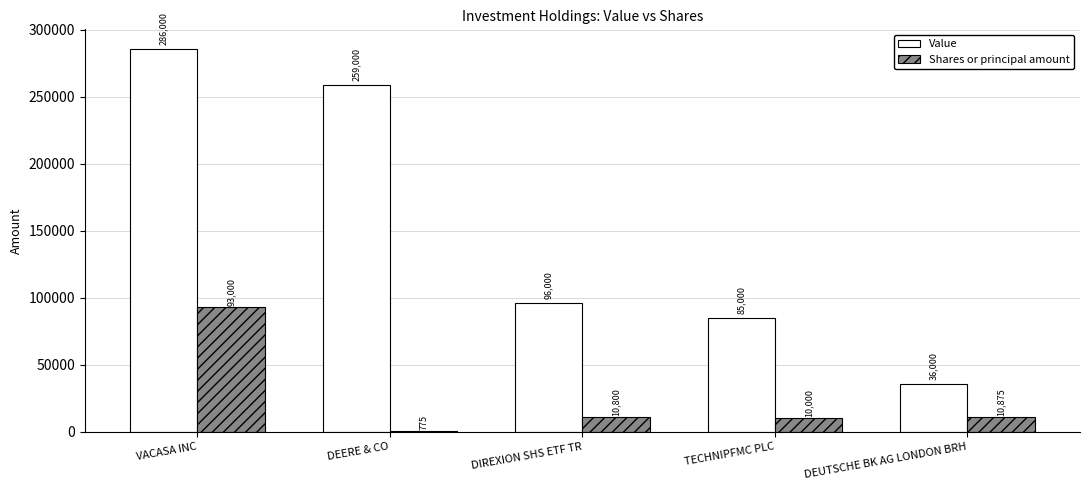

What is the highest value of the Value series?

286000